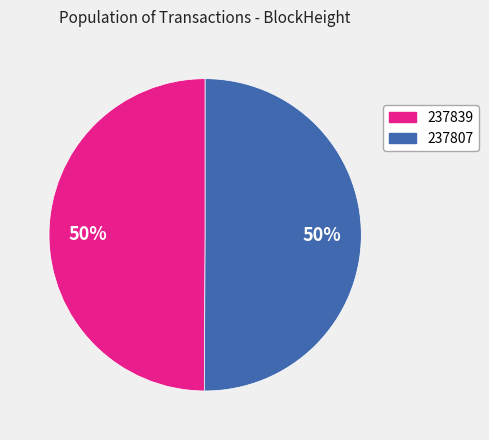

True or false: 237839 accounts for 50% of the total.

True